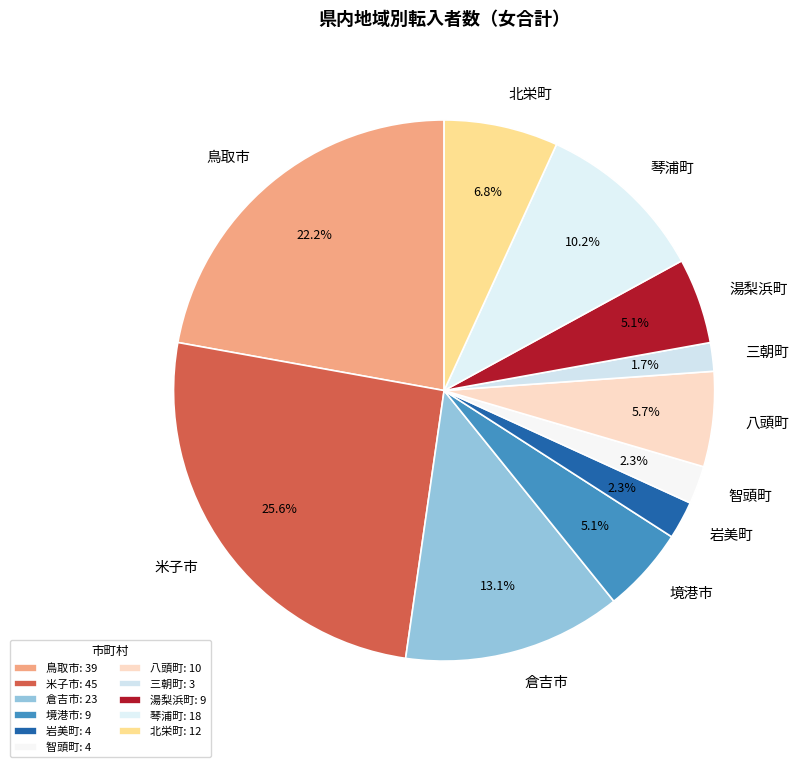

To the nearest percent, what portion does 琴浦町 represent?

10%